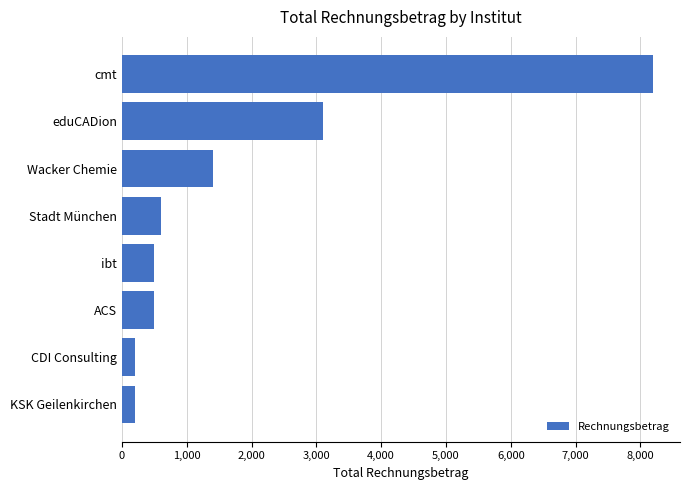

What is the difference between the maximum and minimum values?

8000